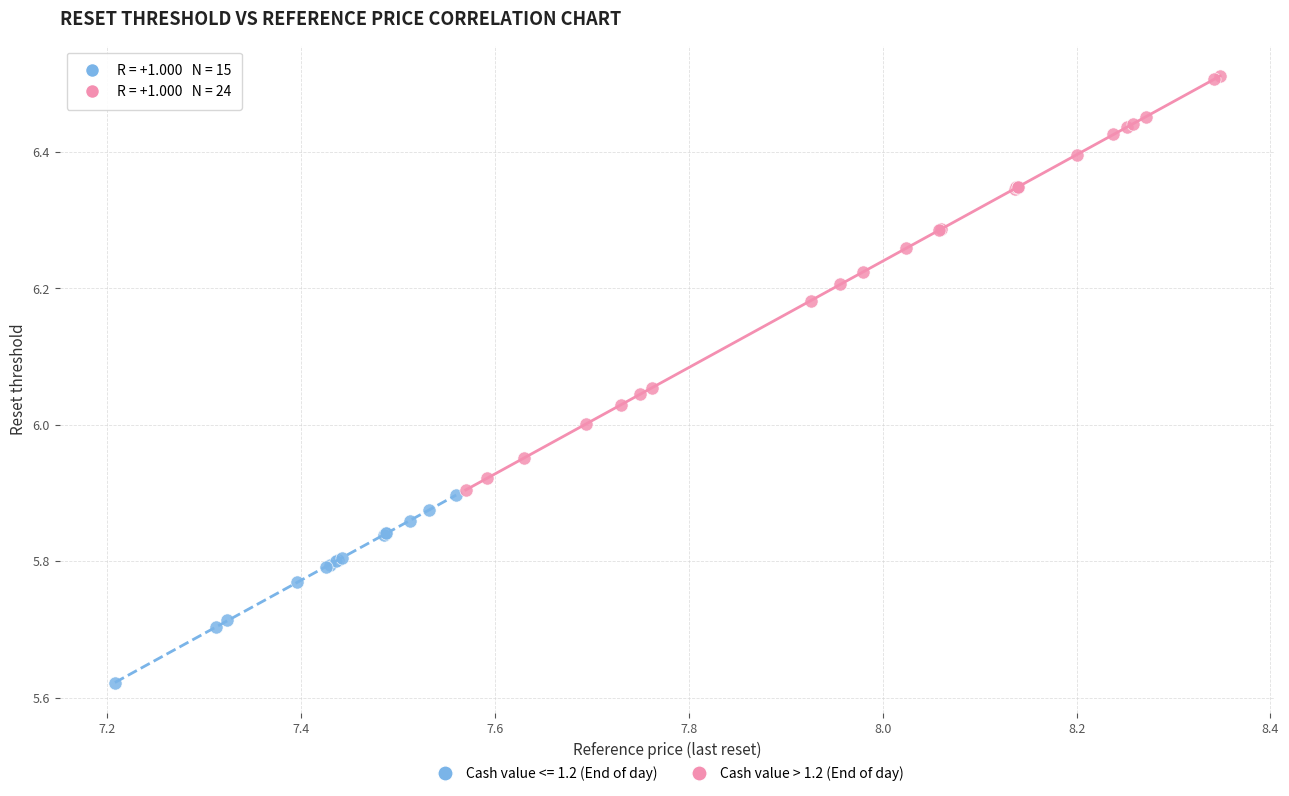

Which series reaches the maximum Y coordinate?

Cash value > 1.2 (End of day)